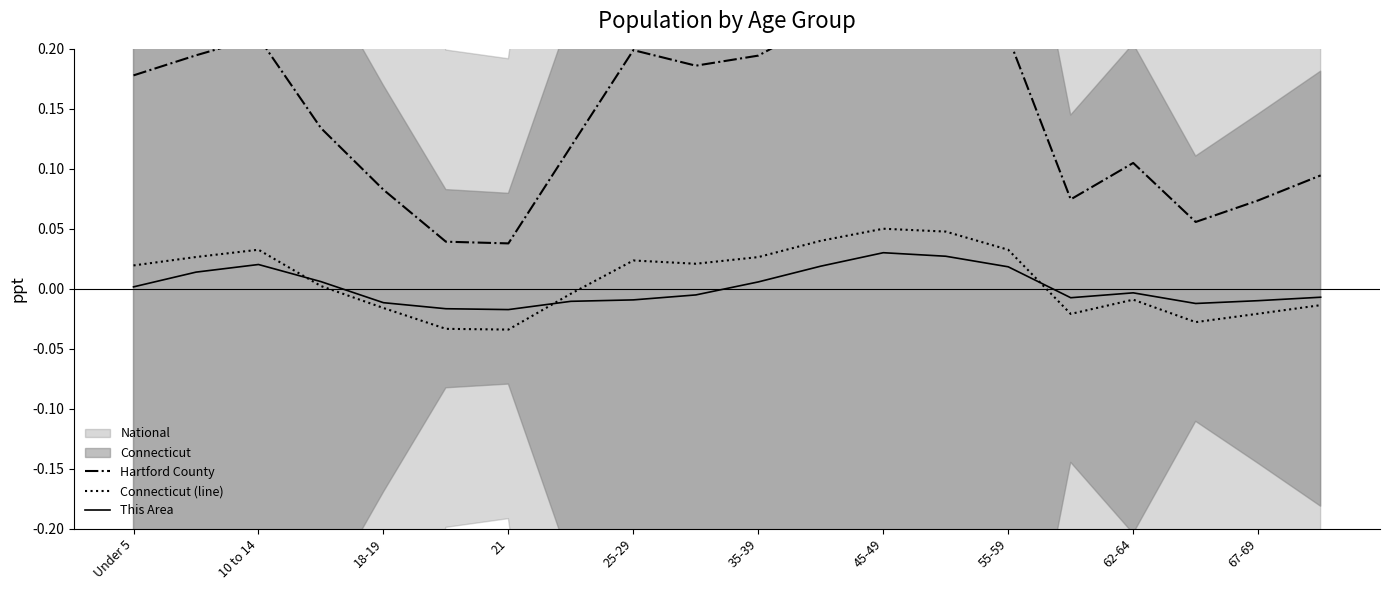

Reading right to left, list all the values displayed in this chart.

Hartford County: 0.1	0.1	0.1	0.1	0.1	0.2	0.2	0.2	0.2	0.2	0.2	0.2	0.1	0.0	0.0	0.1	0.1	0.2	0.2	0.2
Connecticut (line): -0.0	-0.0	-0.0	-0.0	-0.0	0.0	0.0	0.1	0.0	0.0	0.0	0.0	-0.0	-0.0	-0.0	-0.0	0.0	0.0	0.0	0.0
This Area: -0.0	-0.0	-0.0	-0.0	-0.0	0.0	0.0	0.0	0.0	0.0	-0.0	-0.0	-0.0	-0.0	-0.0	-0.0	0.0	0.0	0.0	0.0